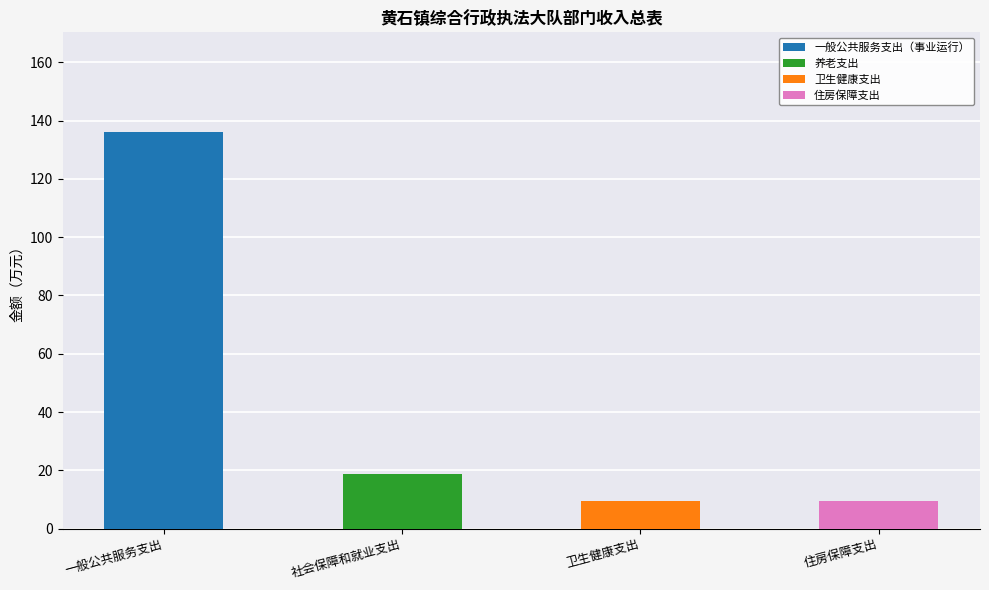

At which category is the sum across all series the highest?

一般公共服务支出